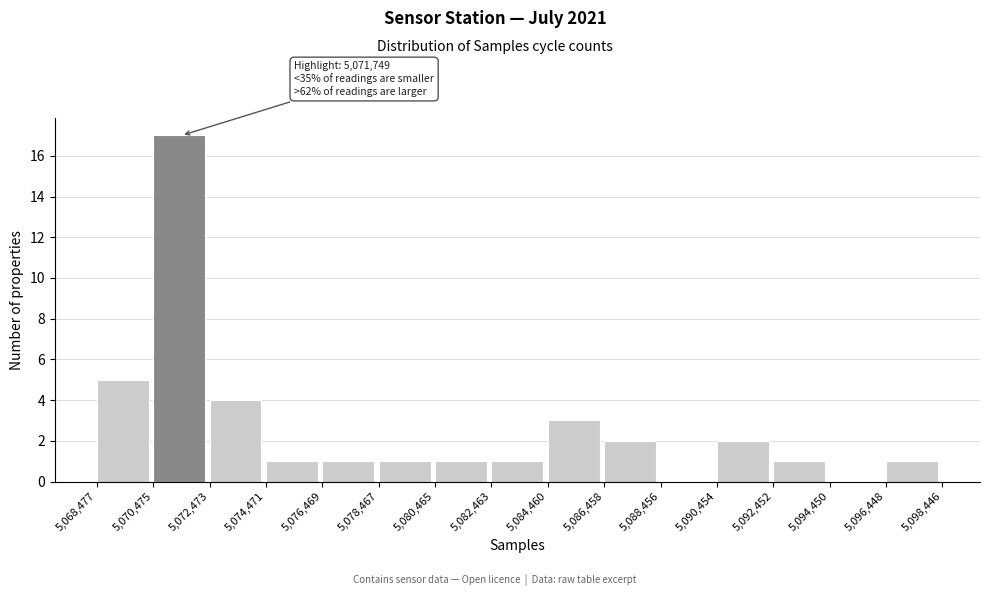

Which range on the x-axis has the tallest bar?

5,070,475 to 5,072,473